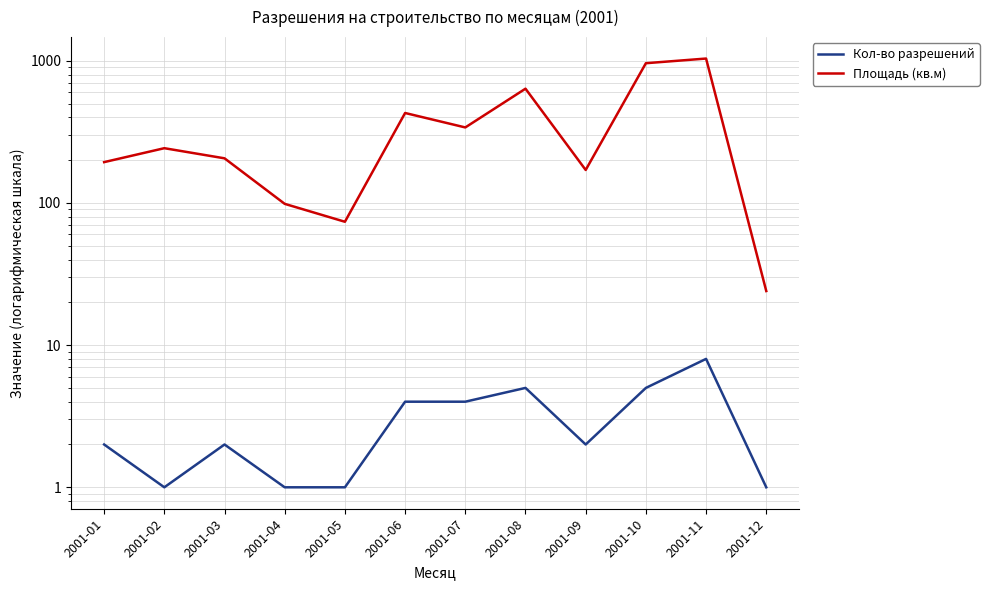

What is the total value across all series at 2001-06?

433.0